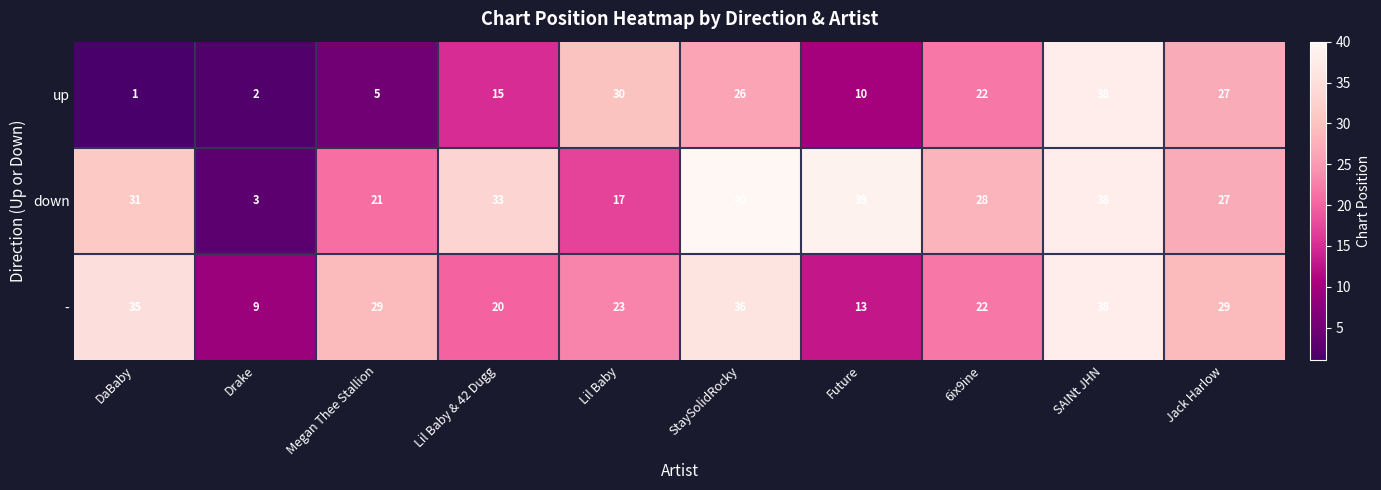

True or false: up has a value of 38 at SAINt JHN.

True